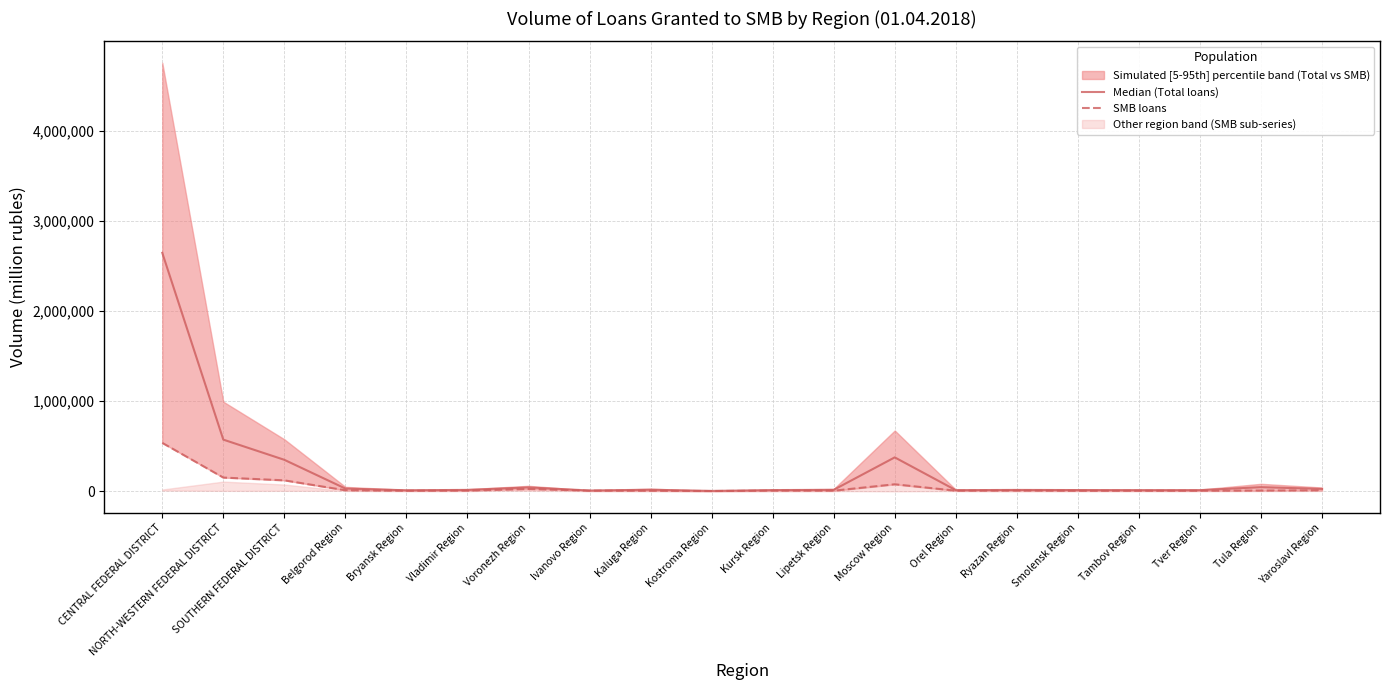

What is the difference between the highest and lowest values at Tula Region?

37298.0